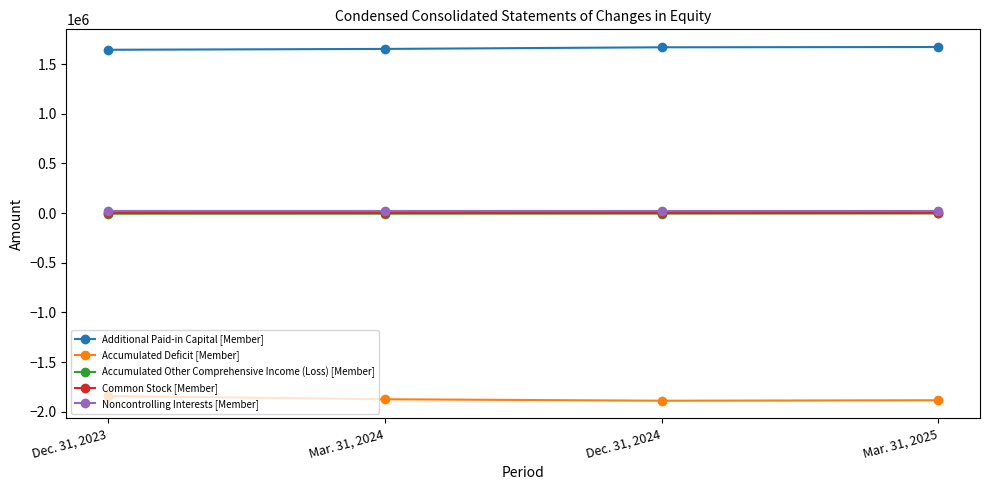

What is the label of the 2nd point from the left?

Mar. 31, 2024